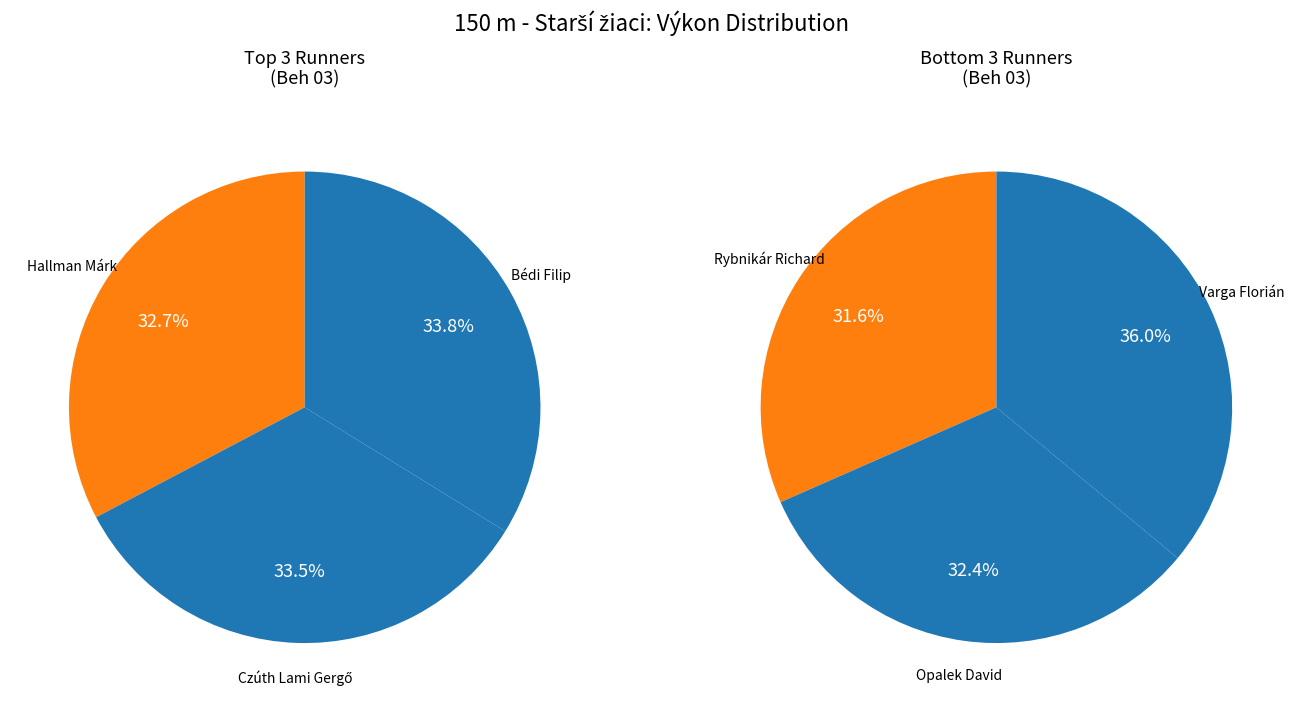

How many slices are in this pie chart?

6